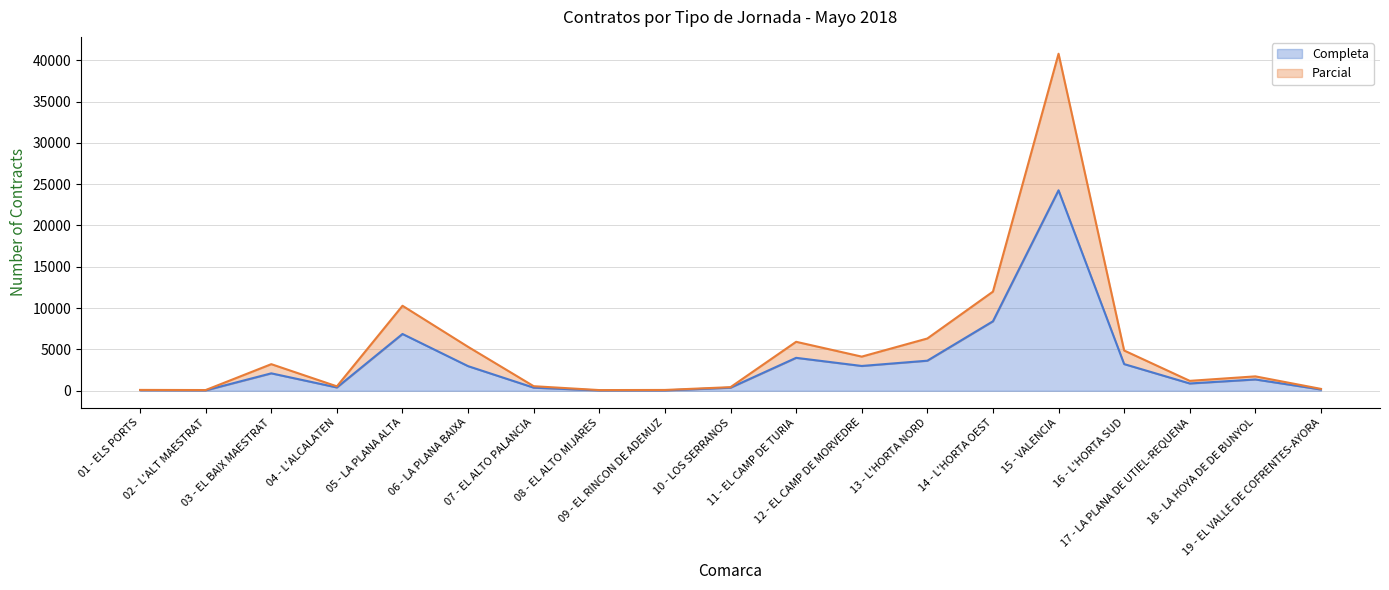

At 11 - EL CAMP DE TURIA, list the series in order from largest to smallest.

Parcial, Completa